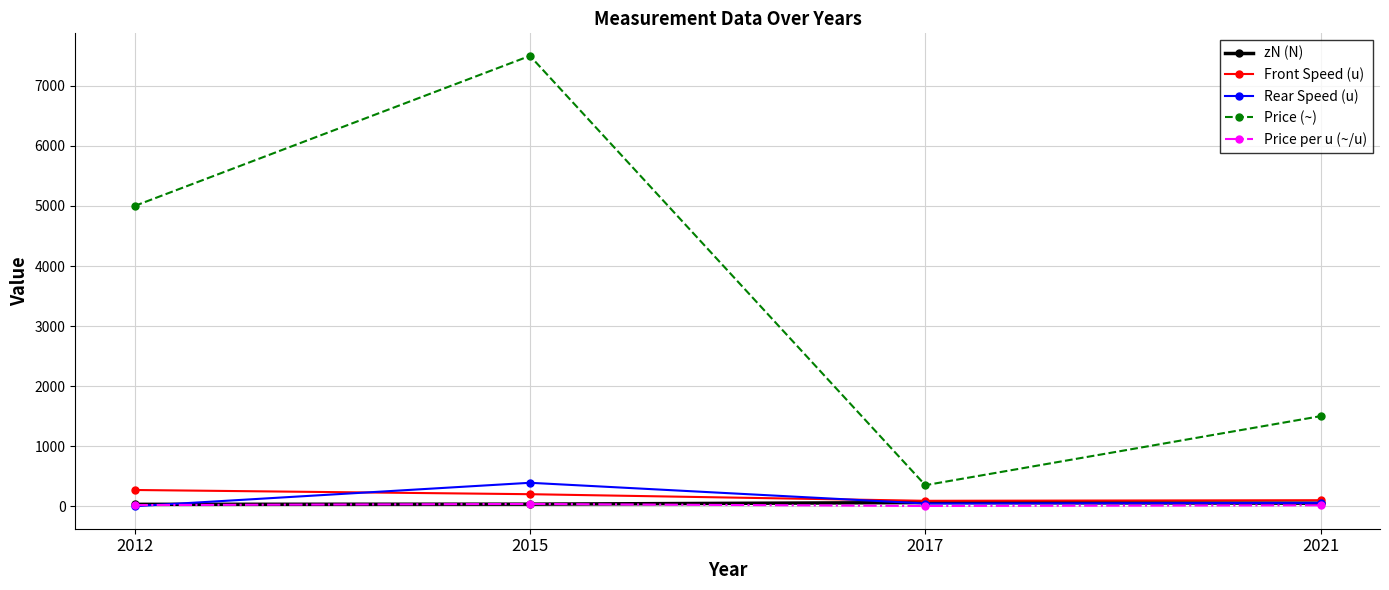

How many categories are shown in the chart?

4